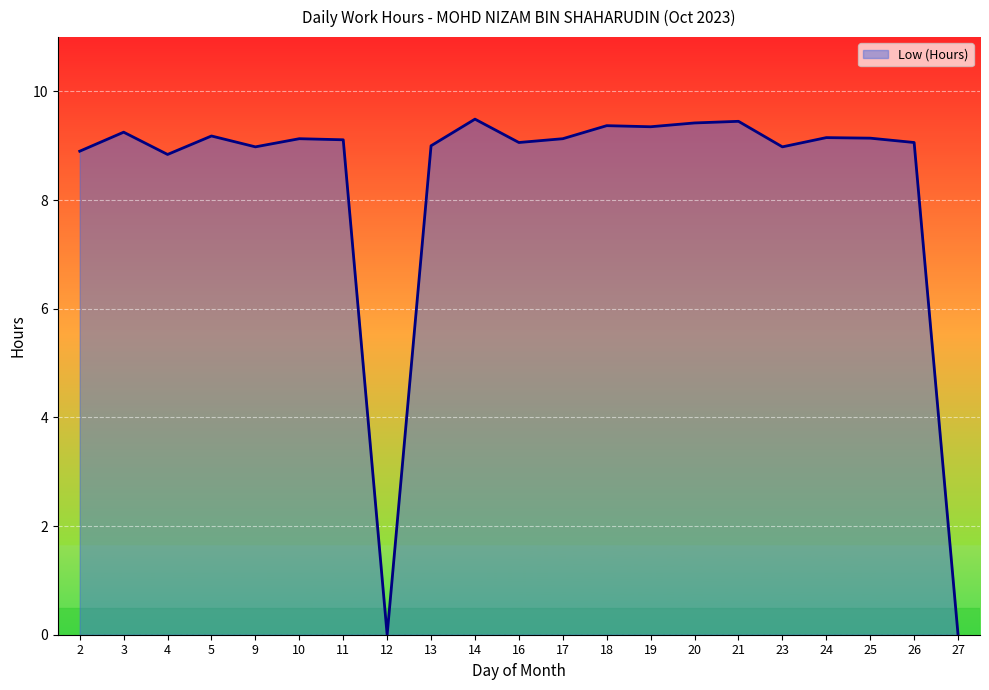

What is the difference between the second highest and second lowest values?

9.4